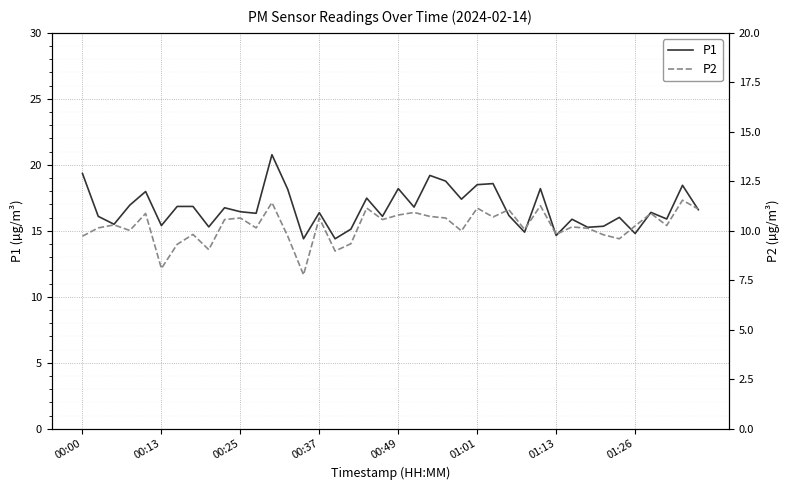

How many series are shown in this chart?

2